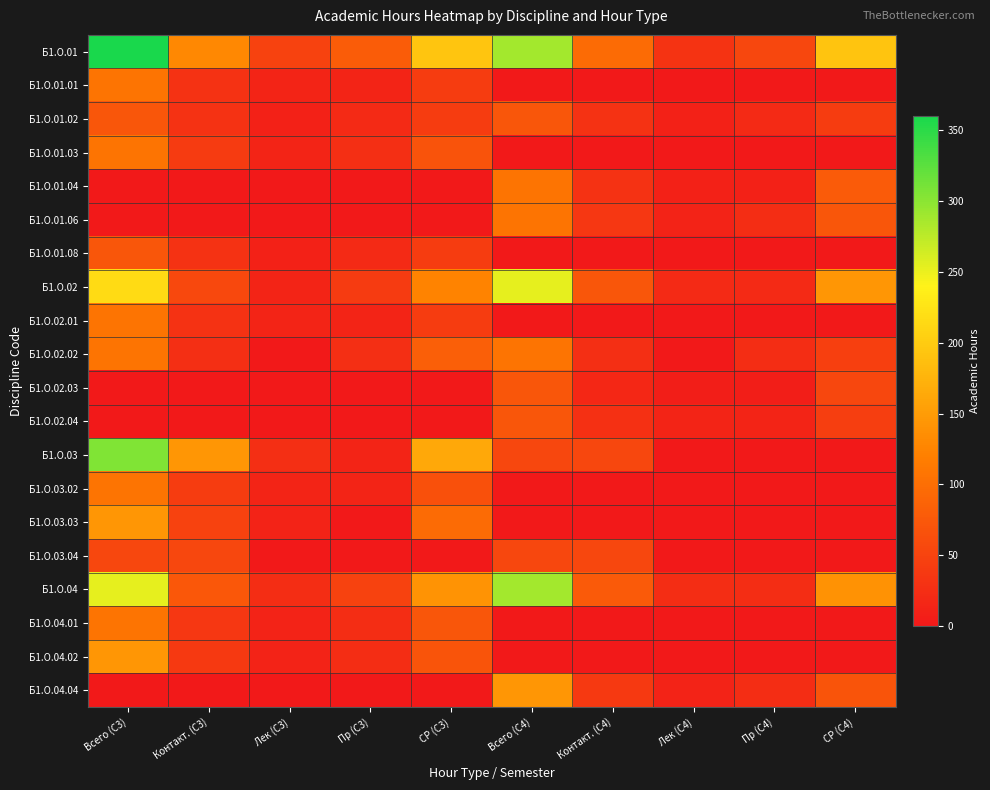

Rank the series at СР (С3) from lowest to highest value.

Б1.О.01.04, Б1.О.01.06, Б1.О.02.03, Б1.О.02.04, Б1.О.03.04, Б1.О.04.04, Б1.О.01.01, Б1.О.01.02, Б1.О.01.08, Б1.О.02.01, Б1.О.03.02, Б1.О.01.03, Б1.О.04.02, Б1.О.04.01, Б1.О.02.02, Б1.О.03.03, Б1.О.02, Б1.О.04, Б1.О.03, Б1.О.01